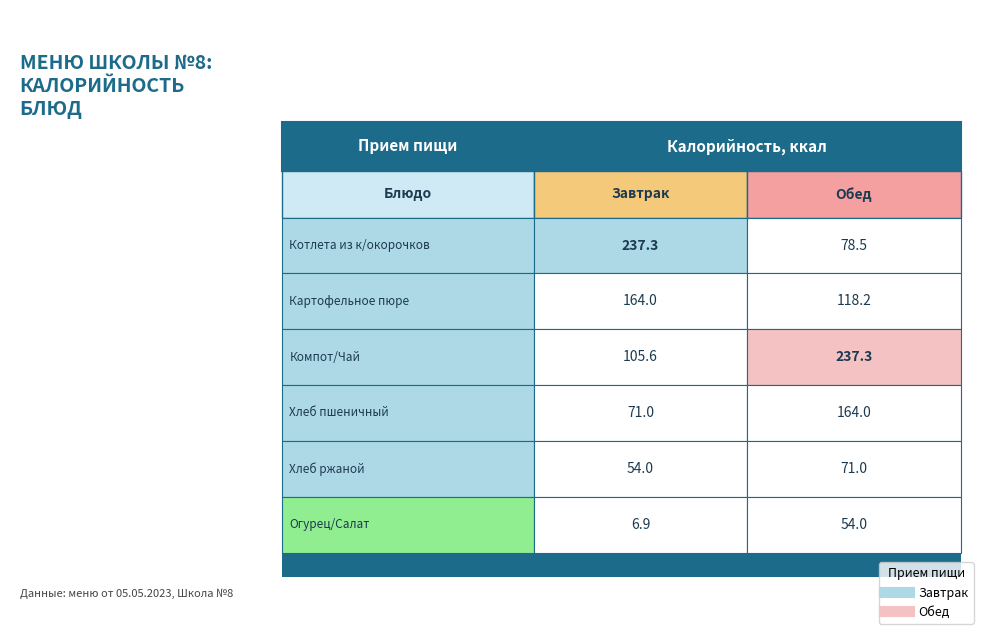

Rank the series at Хлеб пшеничный from lowest to highest value.

Завтрак, Обед